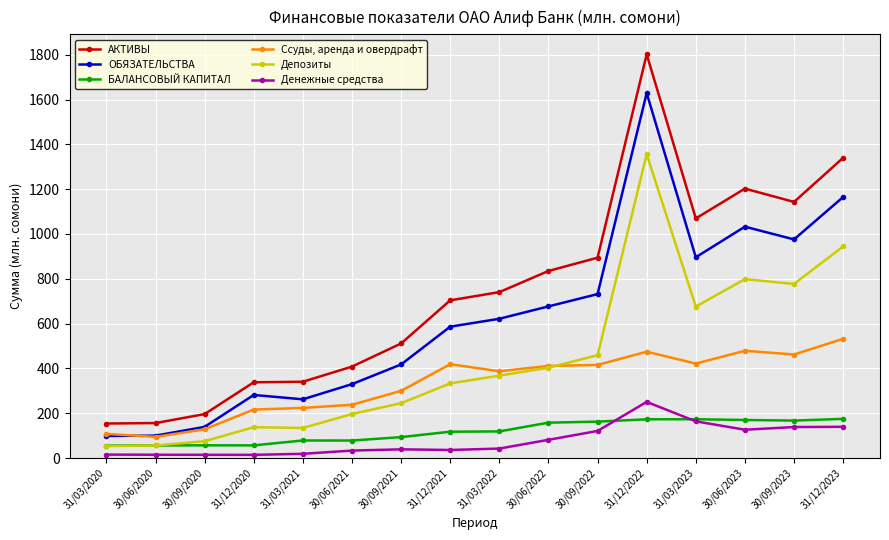

Is this an area chart (filled region under the line)?

No